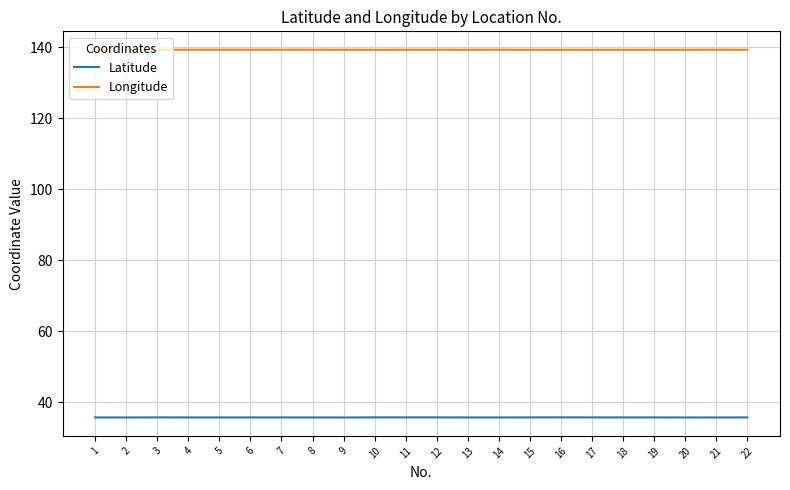

What is the average value of the Longitude series?

139.3